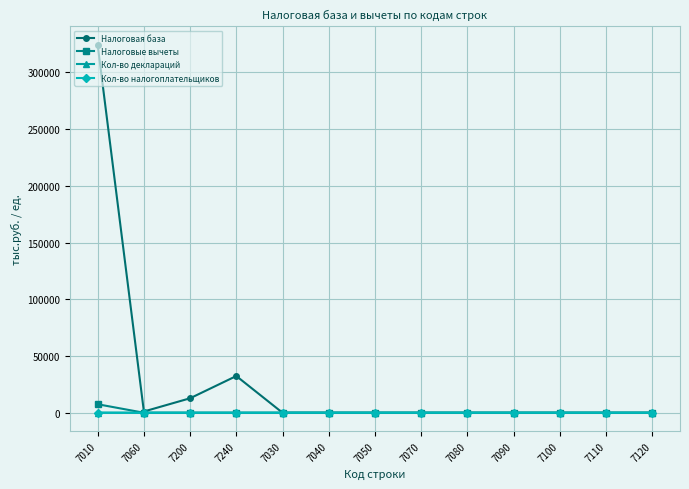

Which series has the largest range (max minus min)?

Налоговая база